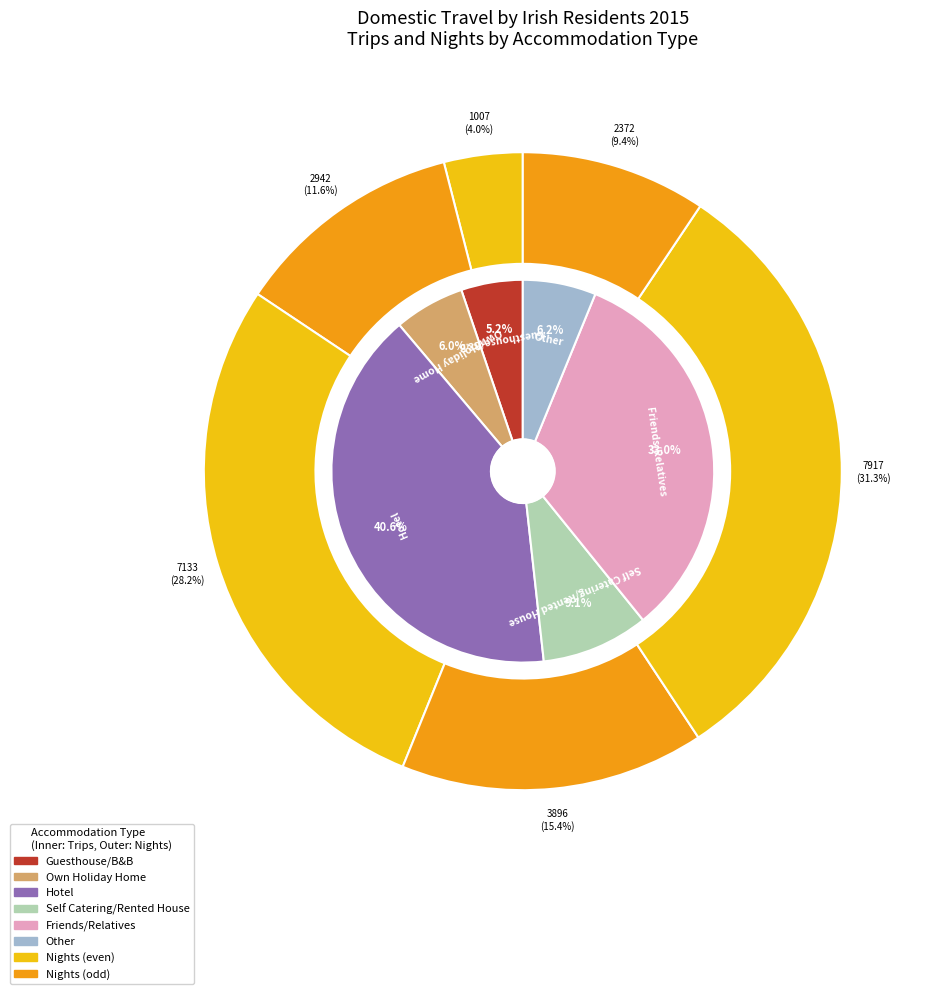

To the nearest percent, what is the average slice percentage?

17%